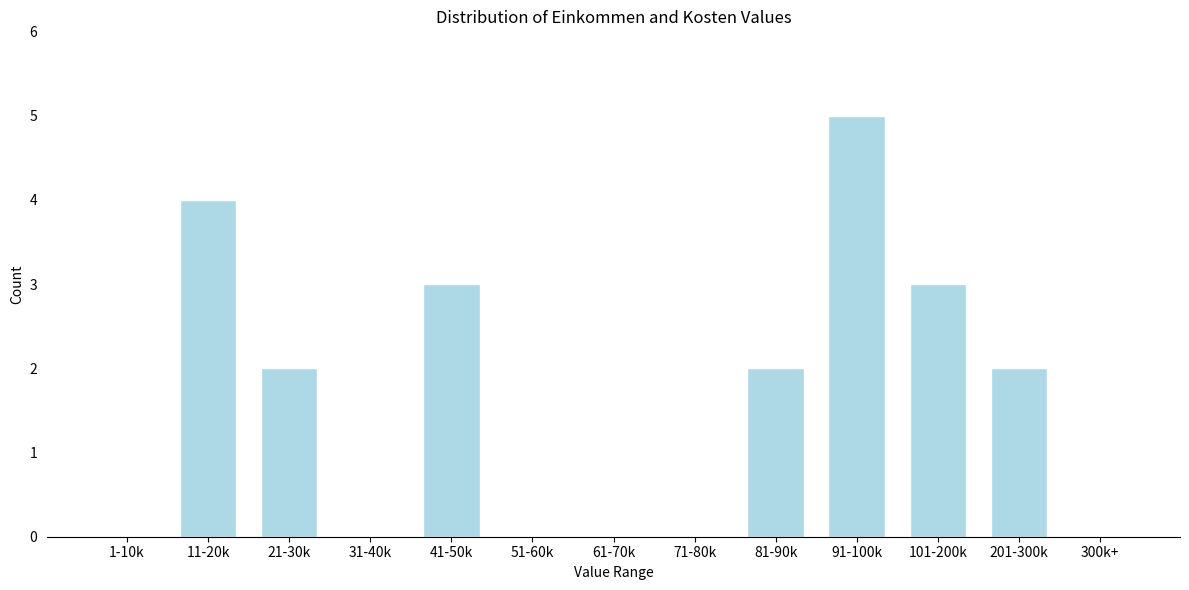

Reading left to right, list all the values displayed in this chart.

1-10k=0	11-20k=4	21-30k=2	31-40k=0	41-50k=3	51-60k=0	61-70k=0	71-80k=0	81-90k=2	91-100k=5	101-200k=3	201-300k=2	300k+=0